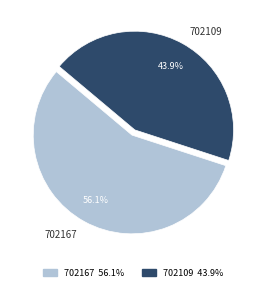

Between 702167 and 702109, which is larger?

702167